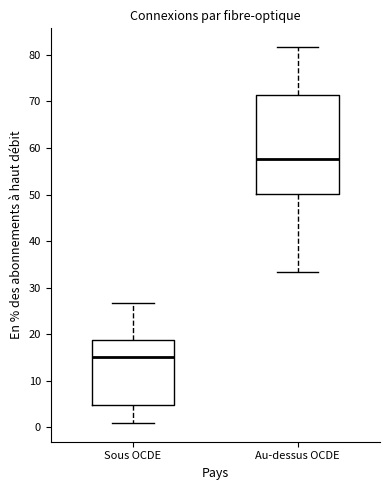

Where does the median line of the box for Au-dessus OCDE sit on the y-axis? The values are not printed on the chart, so give them approximately, as read against the axis.

58